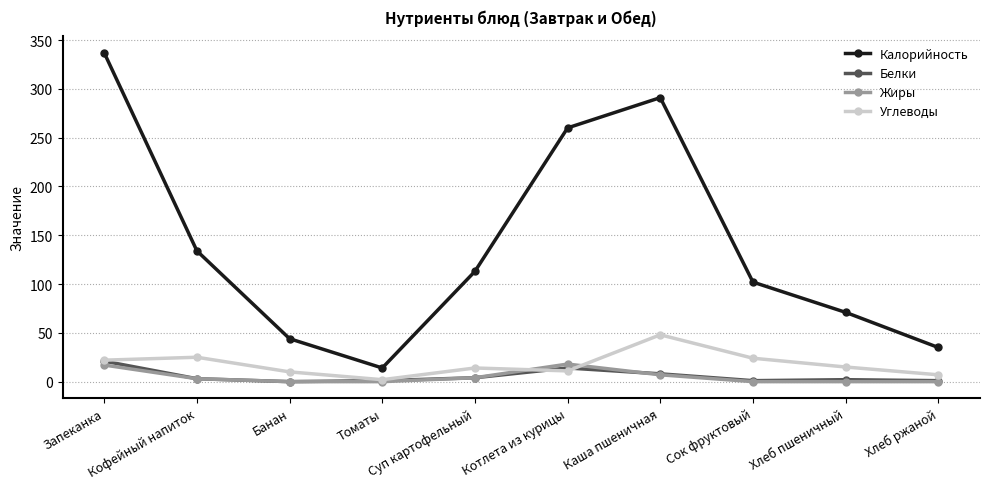

At which category does Белки reach its first local peak?

Котлета из курицы